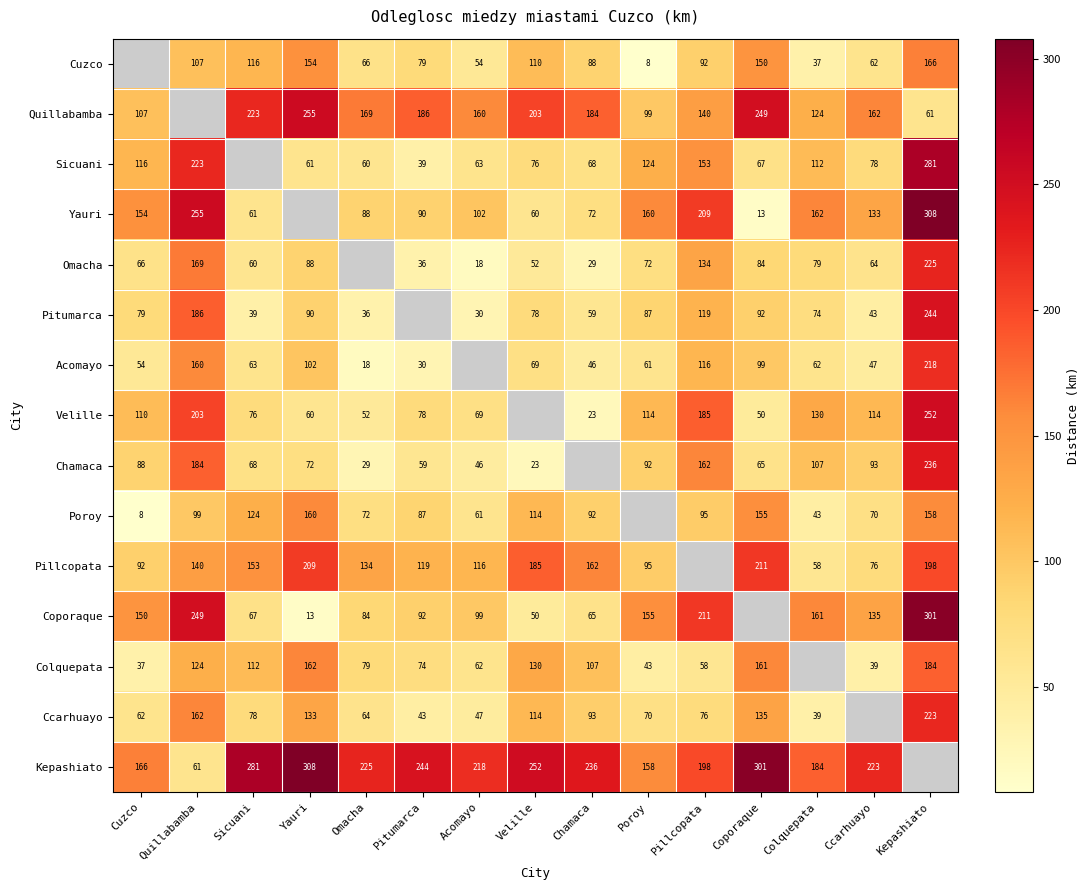

What is the difference between the highest and lowest values at Colquepata?

147.0